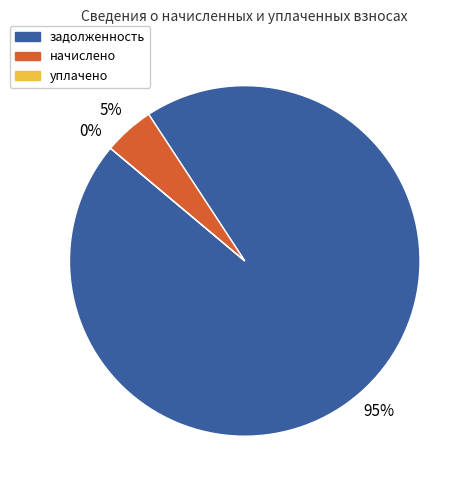

Is 4 the majority of the pie?

No